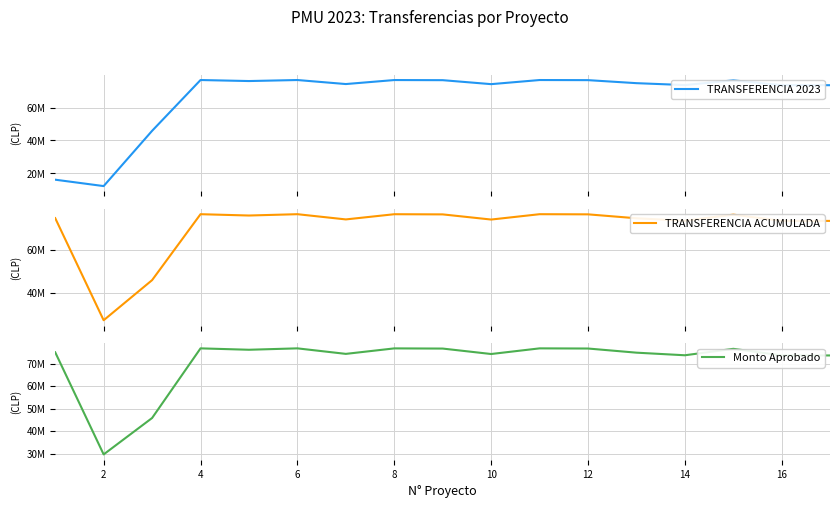

What is the minimum value for Monto Aprobado?

29644114